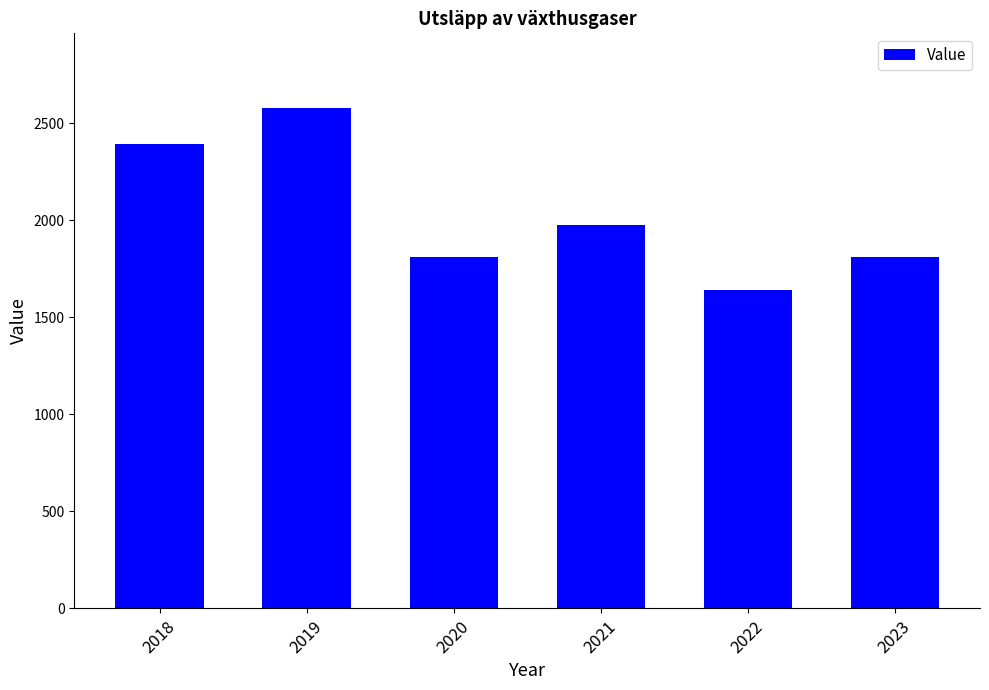

Which category has the highest value across all series?

2019